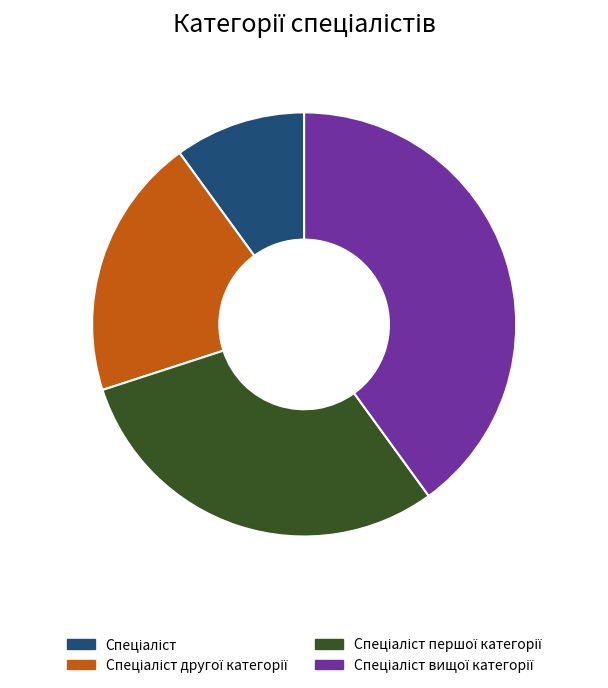

Does any single category account for the majority?

No